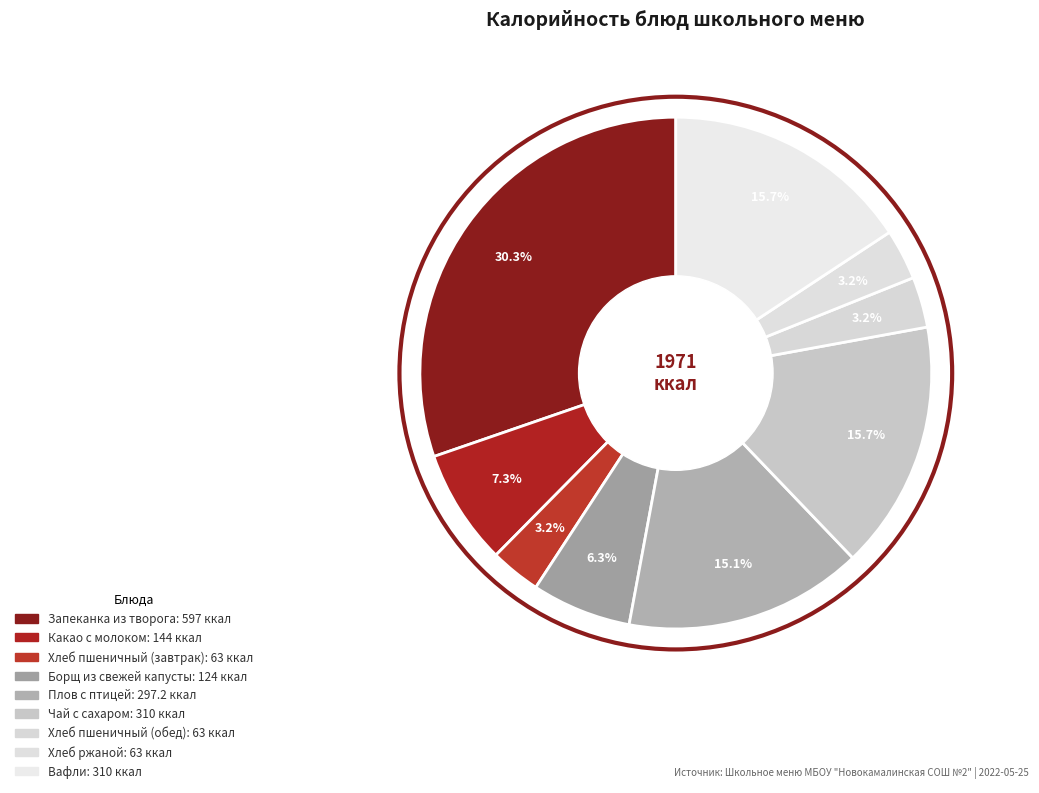

What percentage is NOT represented by Хлеб пшеничный (завтрак)?

96.8%